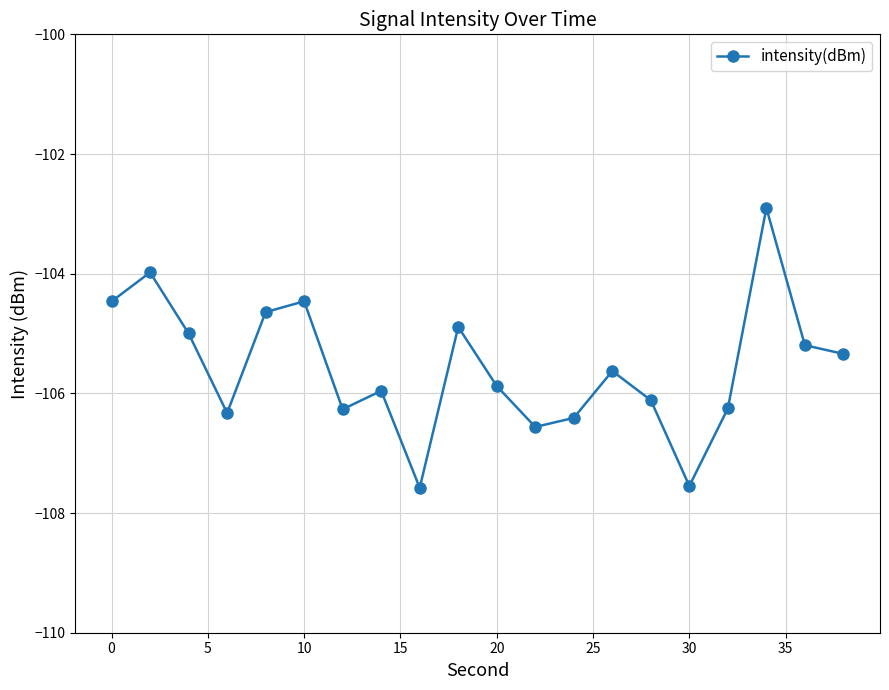

How many lines are shown in the chart?

1